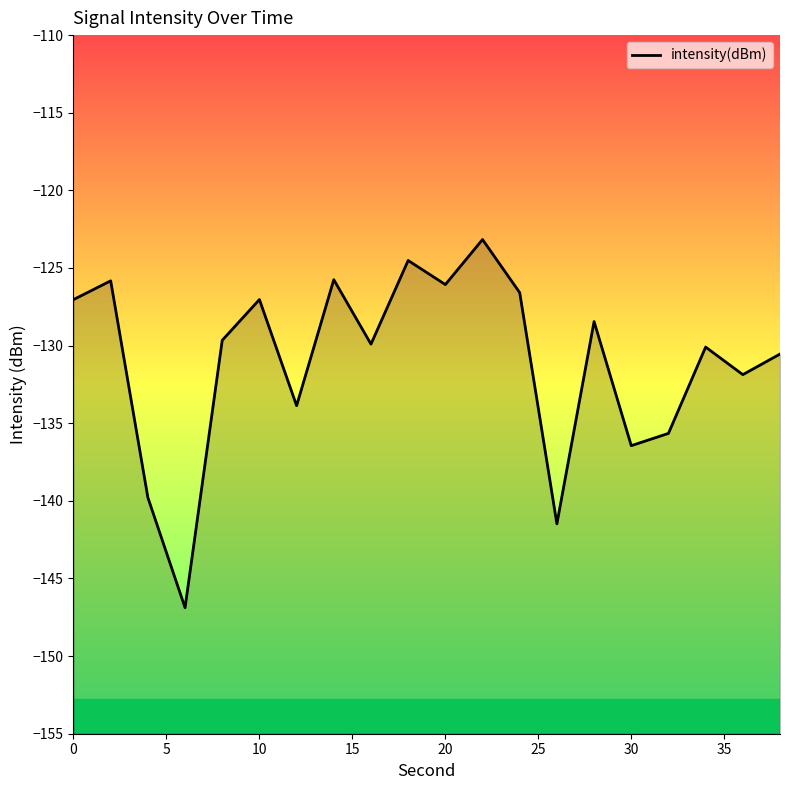

What is the minimum value shown in the chart?

-146.9